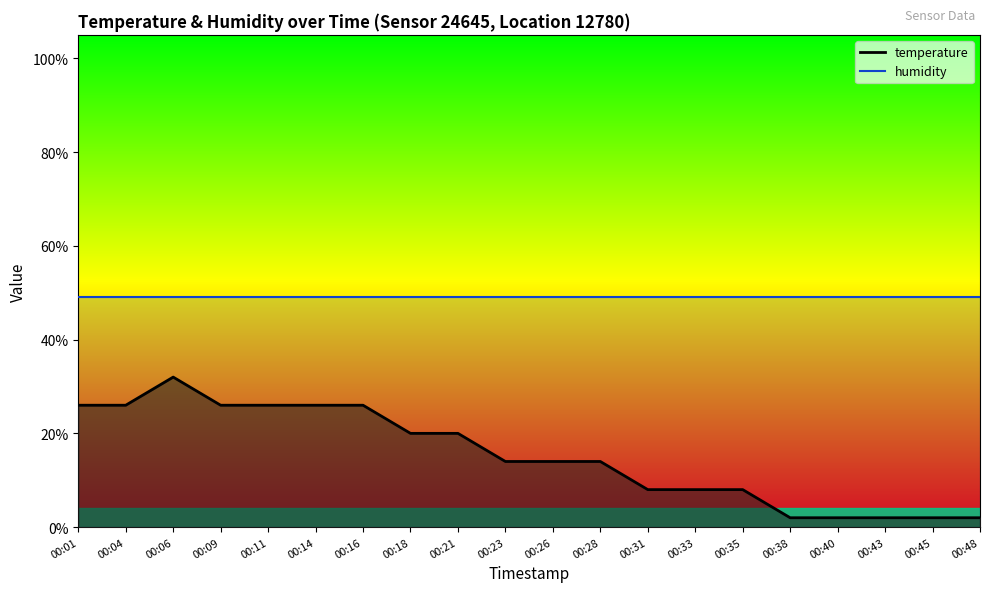

Does the chart have visible grid lines?

No